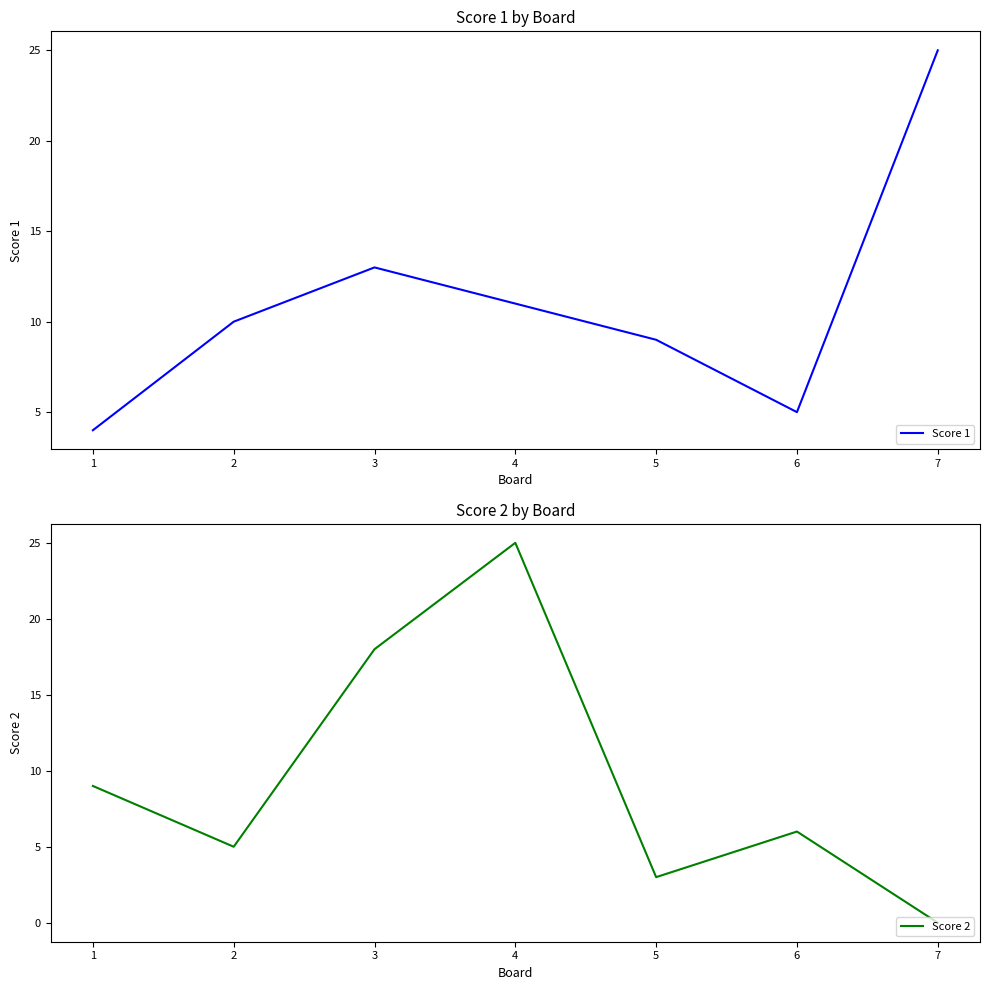

Reading left to right, transcribe all the data shown in this chart.

Score 1: 4	10	13	11	9	5	25
Score 2: 9	5	18	25	3	6	0